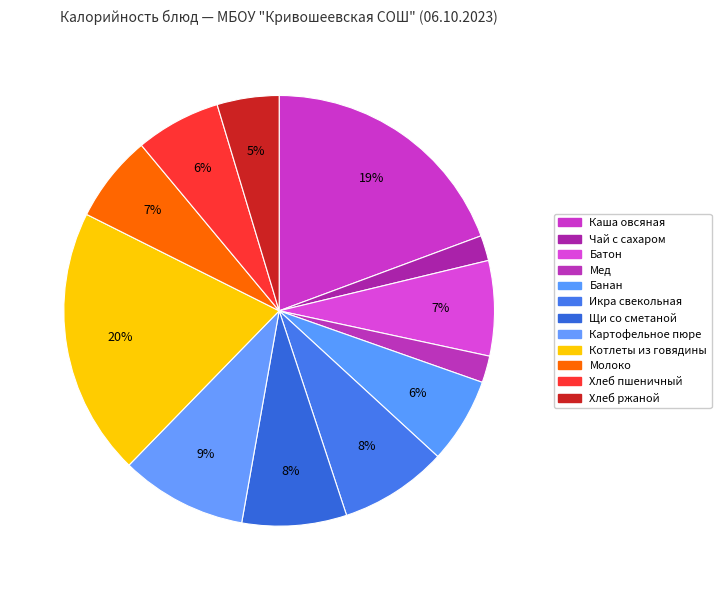

Does any single category account for the majority?

No